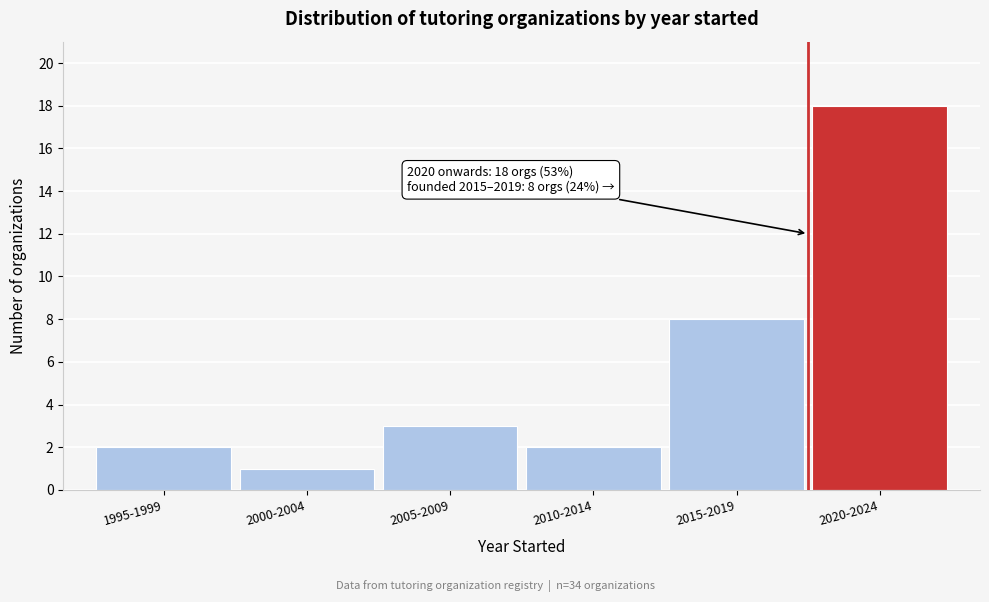

Reading left to right, extract all data points from this chart.

1995-1999=2	2000-2004=1	2005-2009=3	2010-2014=2	2015-2019=8	2020-2024=18